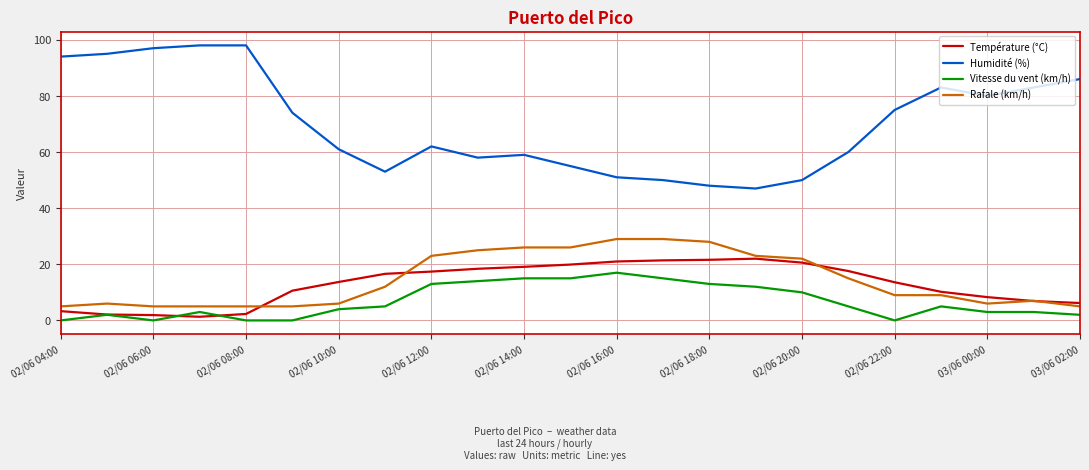

True or false: Humidité (%) and Vitesse du vent (km/h) intersect in this chart.

False